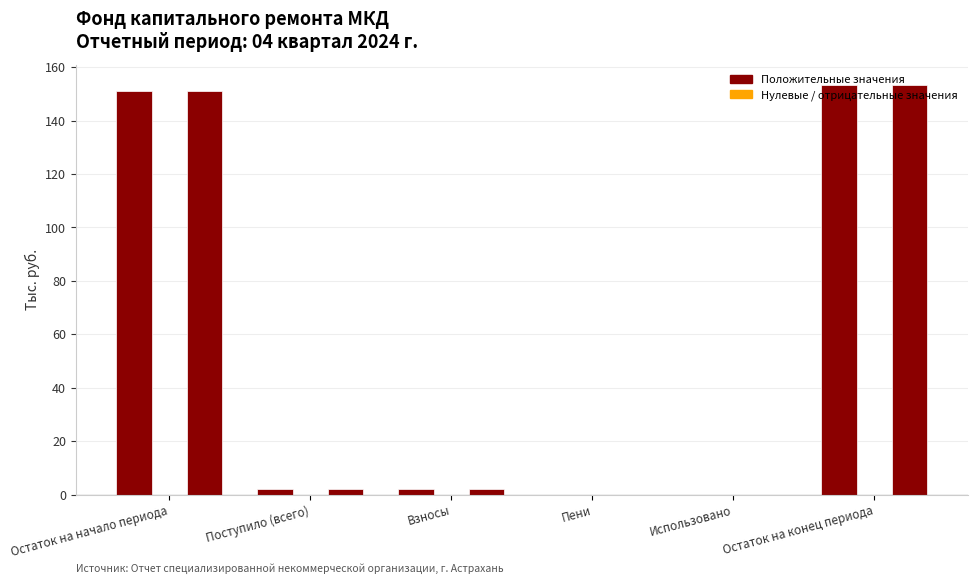

How many groups of bars are there?

6